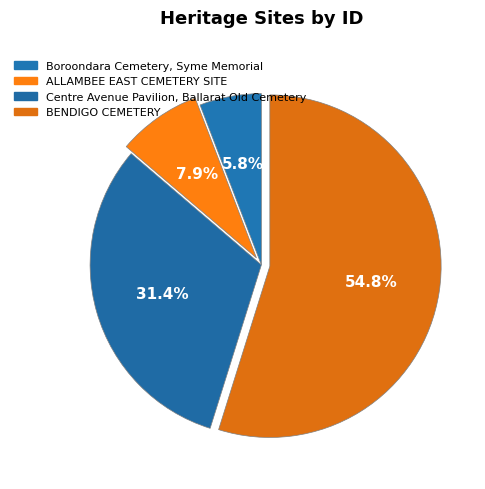

Combined, what portion of the pie is ALLAMBEE EAST CEMETERY SITE and Boroondara Cemetery, Syme Memorial?

13.7%